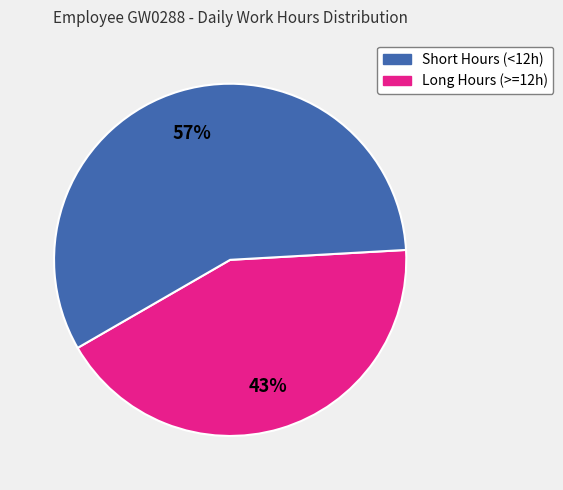

Is there a majority slice in this chart?

Yes